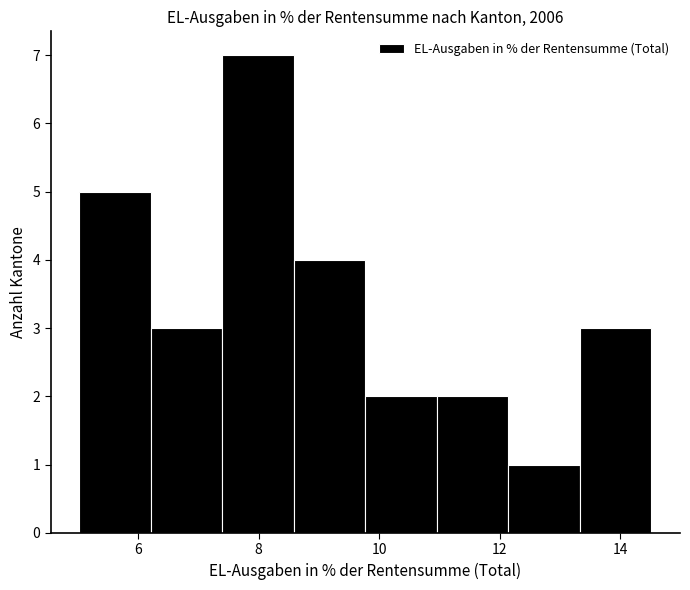

Reading left to right, transcribe this chart: for each bar, give the range it covers on the x-axis and its height. Neither the bar edges nor the heights are printed on the chart, so give them approximately, as read against the axes.

5.0 to 6.2: 5
6.2 to 7.4: 3
7.4 to 8.6: 7
8.6 to 9.8: 4
9.8 to 11.0: 2
11.0 to 12.2: 2
12.2 to 13.4: 1
13.4 to 14.6: 3